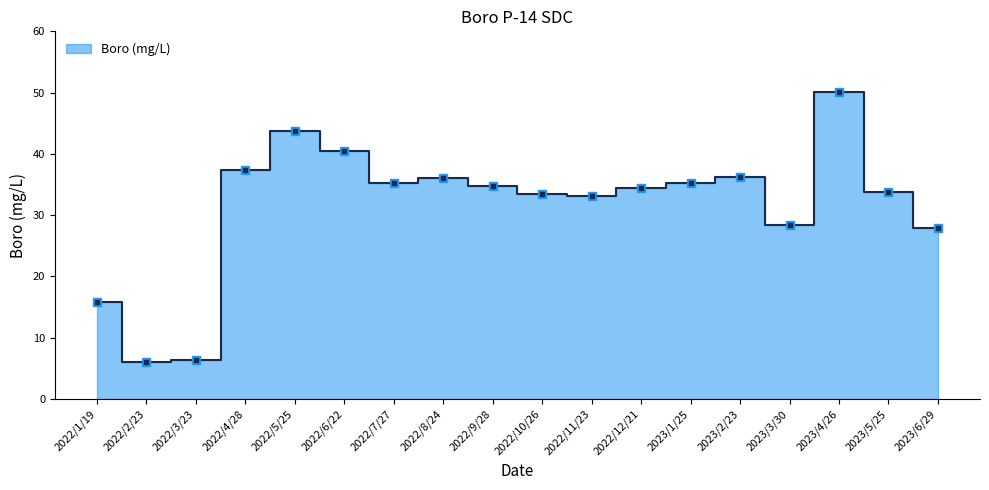

What is the label of the 14th point from the right?

2022/5/25